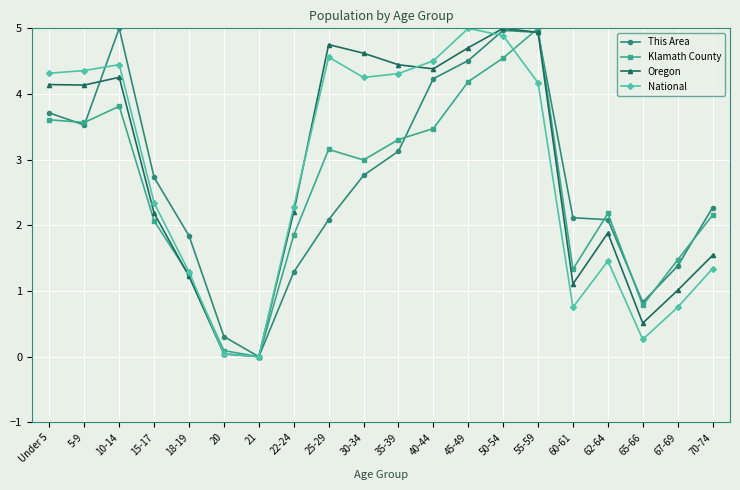

At which label does Oregon first exceed 4?

Under 5